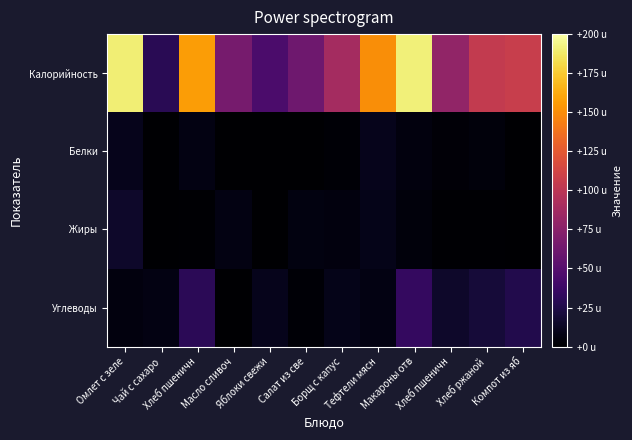

Which series changed the most between Чай с сахаро and Тефтели мясн?

Калорийность